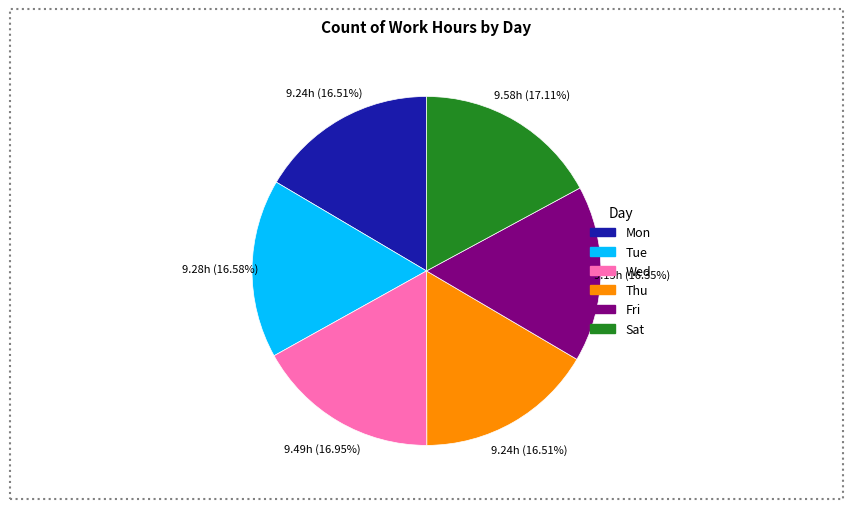

How many slices are in this pie chart?

6